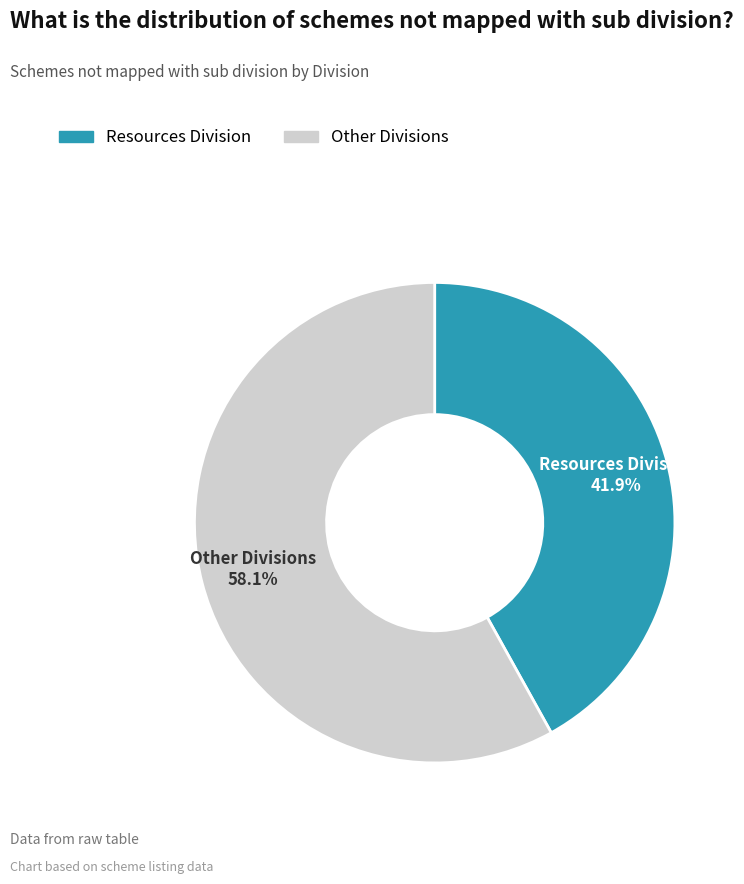

True or false: Resources Division accounts for 27% of the total.

False